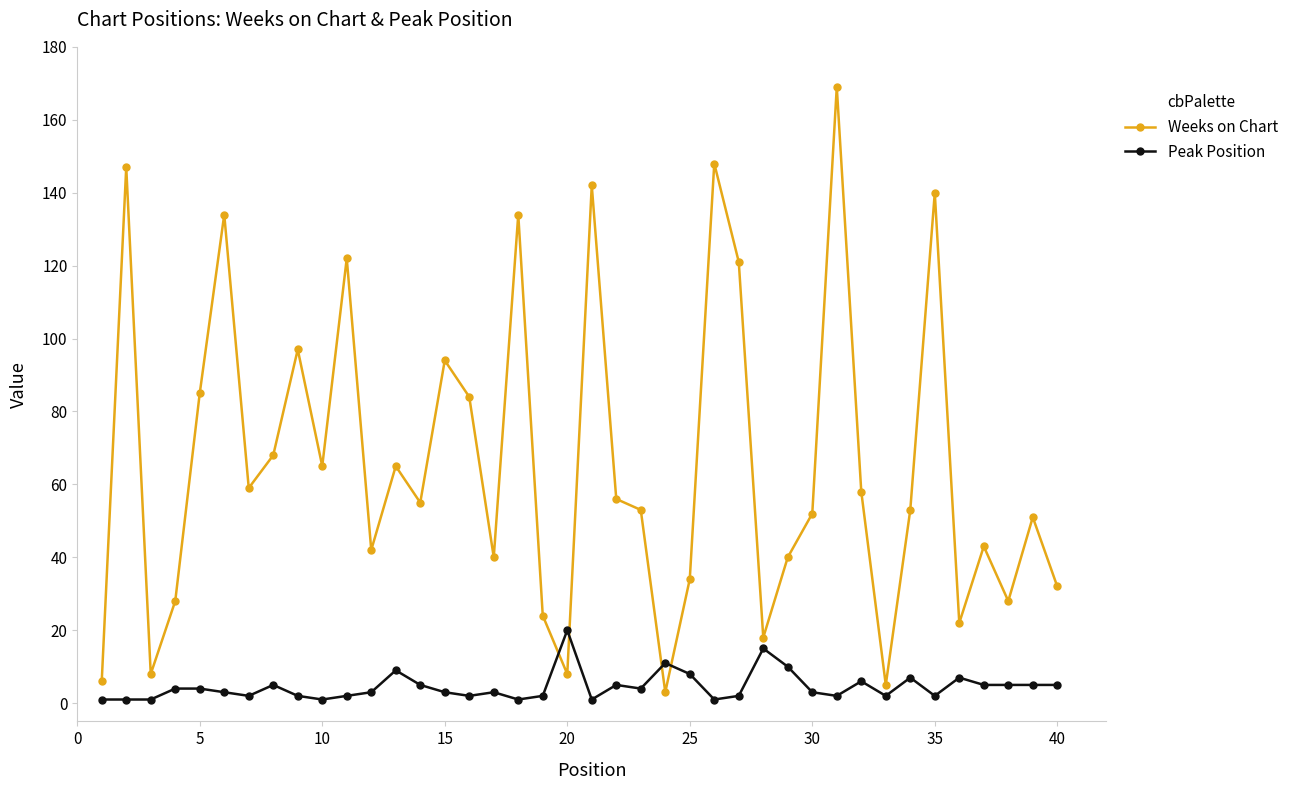

Which series has the largest total across all categories?

Weeks on Chart